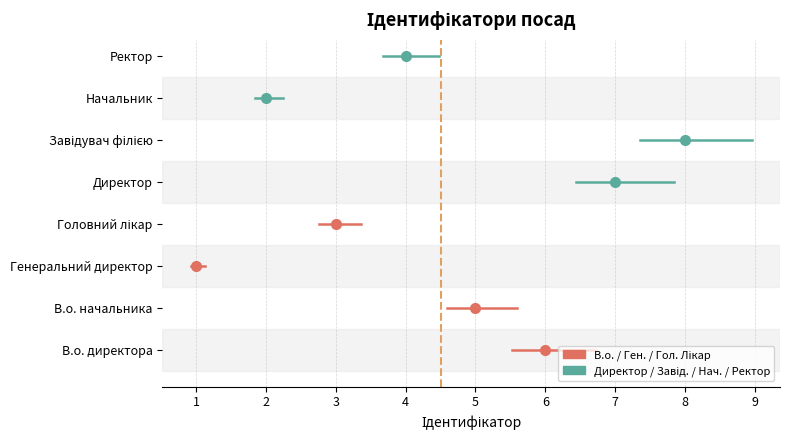

Which label corresponds to the smallest value in the chart?

Генеральний директор